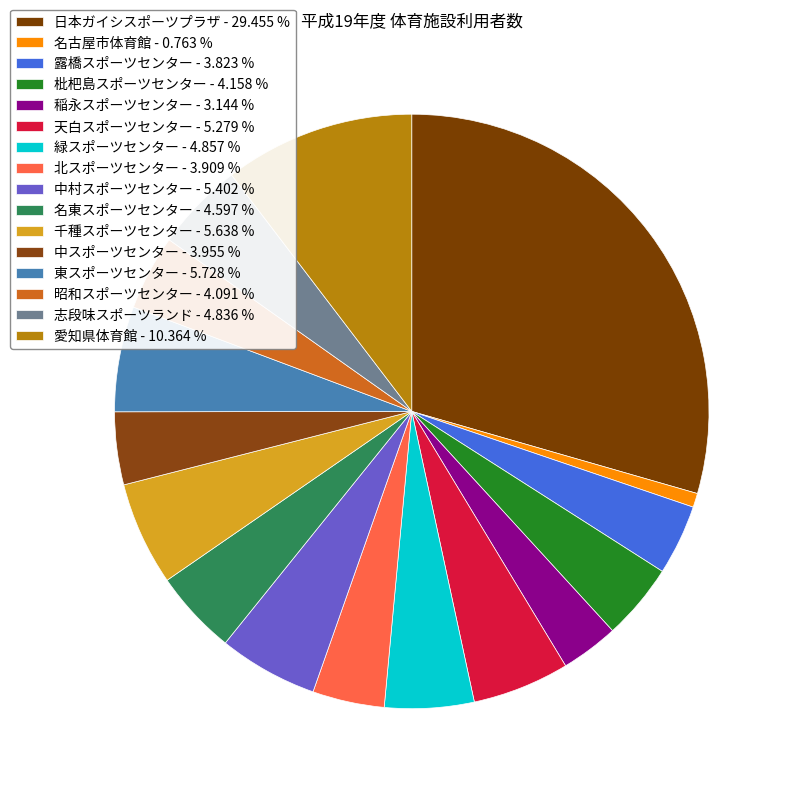

What is the change in value from 日本ガイシスポーツプラザ to 天白スポーツセンター?

-1424930